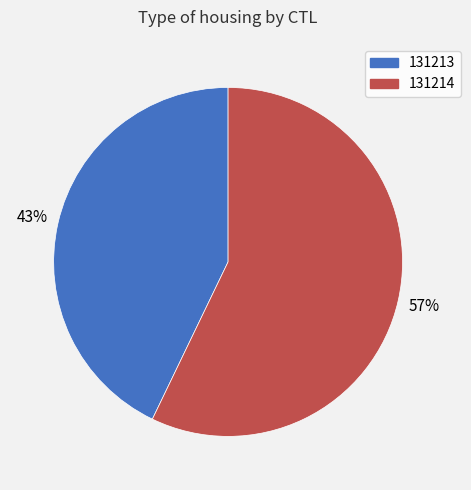

Combined, do 131214 and 131213 account for over 50%?

Yes